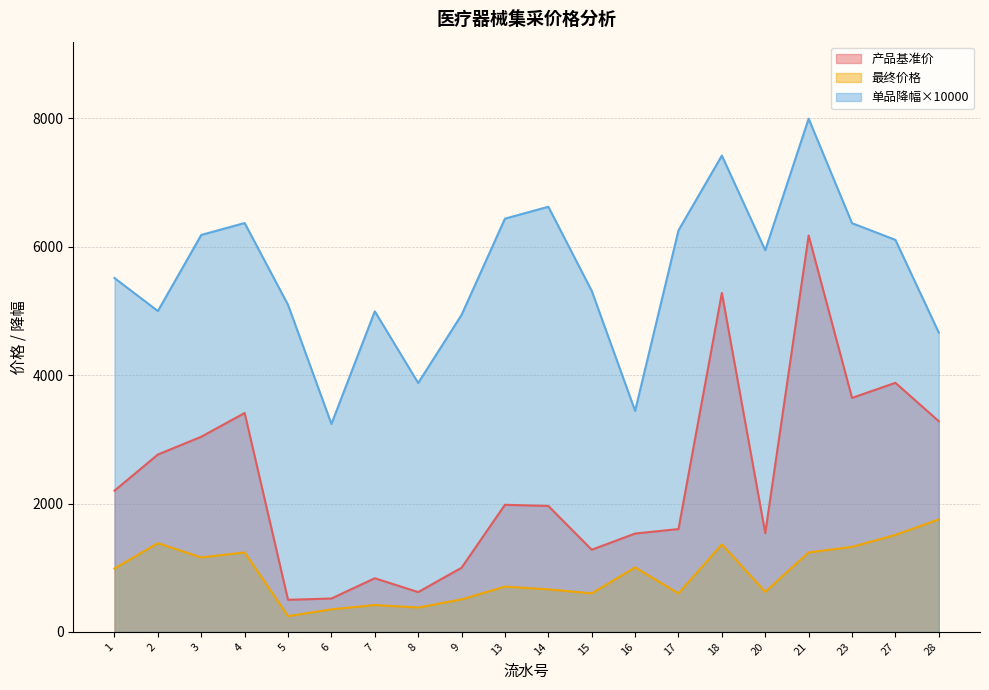

What is the value of the 单品降幅 point at the 2nd from the left?

4997.7